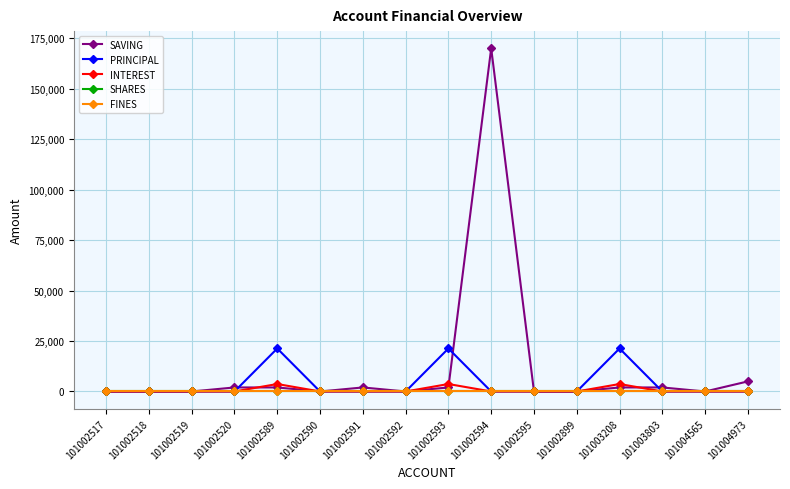

Reading right to left, what are all the values shown in this chart?

SAVING: 101004973=5000	101004565=0	101003803=2000	101003208=2000	101002899=0	101002595=0	101002594=170000	101002593=2000	101002592=0	101002591=2000	101002590=0	101002589=2000	101002520=2000	101002519=0	101002518=0	101002517=0
PRINCIPAL: 101004973=0	101004565=0	101003803=0	101003208=21300	101002899=0	101002595=0	101002594=0	101002593=21300	101002592=0	101002591=0	101002590=0	101002589=21300	101002520=0	101002519=0	101002518=0	101002517=0
INTEREST: 101004973=0	101004565=0	101003803=0	101003208=3700	101002899=0	101002595=0	101002594=0	101002593=3700	101002592=0	101002591=0	101002590=0	101002589=3700	101002520=0	101002519=0	101002518=0	101002517=0
SHARES: 101004973=0	101004565=0	101003803=0	101003208=0	101002899=0	101002595=0	101002594=0	101002593=0	101002592=0	101002591=0	101002590=0	101002589=0	101002520=0	101002519=0	101002518=0	101002517=0
FINES: 101004973=0	101004565=0	101003803=0	101003208=0	101002899=0	101002595=0	101002594=0	101002593=0	101002592=0	101002591=0	101002590=0	101002589=0	101002520=0	101002519=0	101002518=0	101002517=0